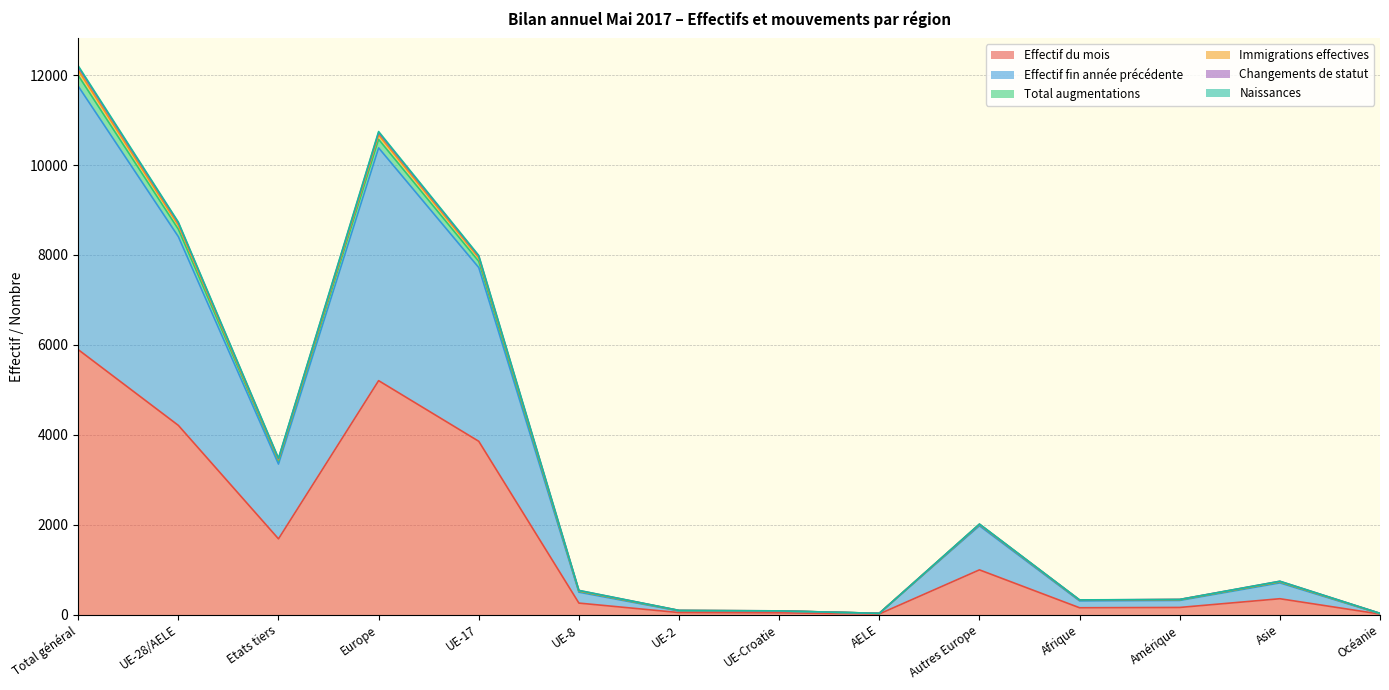

Reading left to right, extract all data points from this chart.

Effectif du mois: Total général=5894	UE-28/AELE=4209	Etats tiers=1685	Europe=5204	UE-17=3855	UE-8=256	UE-2=45	UE-Croatie=39	AELE=14	Autres Europe=995	Afrique=152	Amérique=159	Asie=353	Océanie=12
Effectif fin année précédente: Total général=11755	UE-28/AELE=8407	Etats tiers=3348	Europe=10382	UE-17=7720	UE-8=498	UE-2=81	UE-Croatie=80	AELE=28	Autres Europe=1975	Afrique=305	Amérique=315	Asie=705	Océanie=20
Total augmentations: Total général=12207	UE-28/AELE=8730	Etats tiers=3477	Europe=10745	UE-17=7988	UE-8=538	UE-2=93	UE-Croatie=83	AELE=28	Autres Europe=2015	Afrique=327	Amérique=337	Asie=742	Océanie=28
Immigrations effectives: Total général=12180	UE-28/AELE=8712	Etats tiers=3468	Europe=10721	UE-17=7972	UE-8=536	UE-2=93	UE-Croatie=83	AELE=28	Autres Europe=2009	Afrique=325	Amérique=337	Asie=741	Océanie=28
Naissances: Total général=11994	UE-28/AELE=8572	Etats tiers=3422	Europe=10571	UE-17=7857	UE-8=518	UE-2=87	UE-Croatie=82	AELE=28	Autres Europe=1999	Afrique=320	Amérique=327	Asie=724	Océanie=24